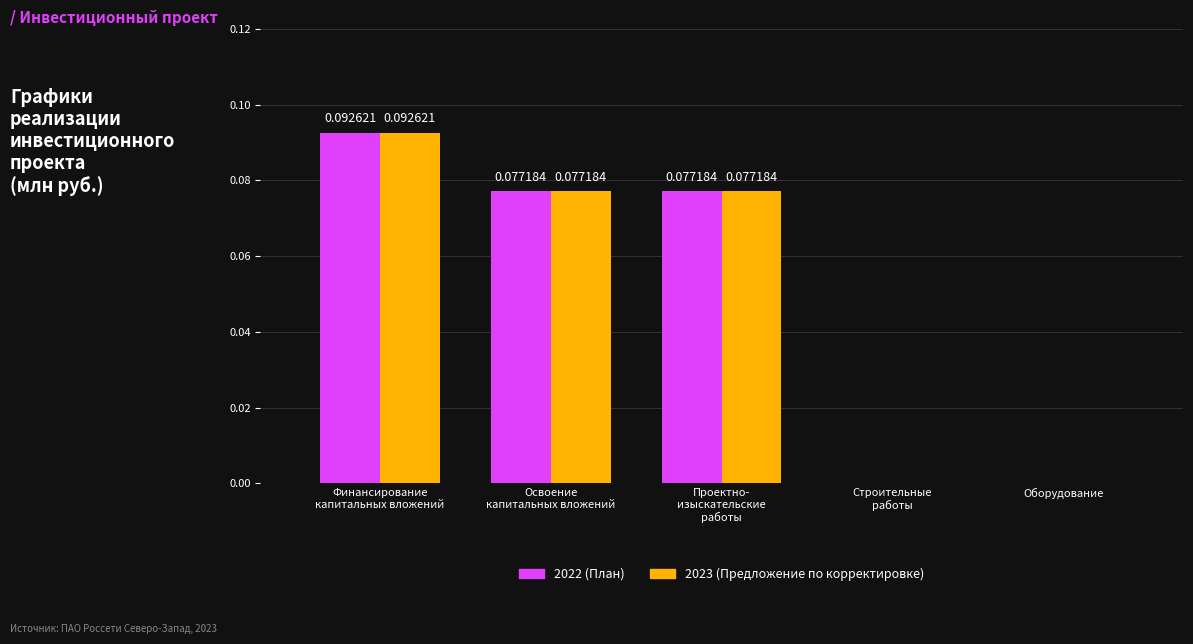

Is the value of 2023 (Предложение по корректировке) at Освоение
капитальных вложений greater than the value of 2022 (План) at Оборудование?

Yes